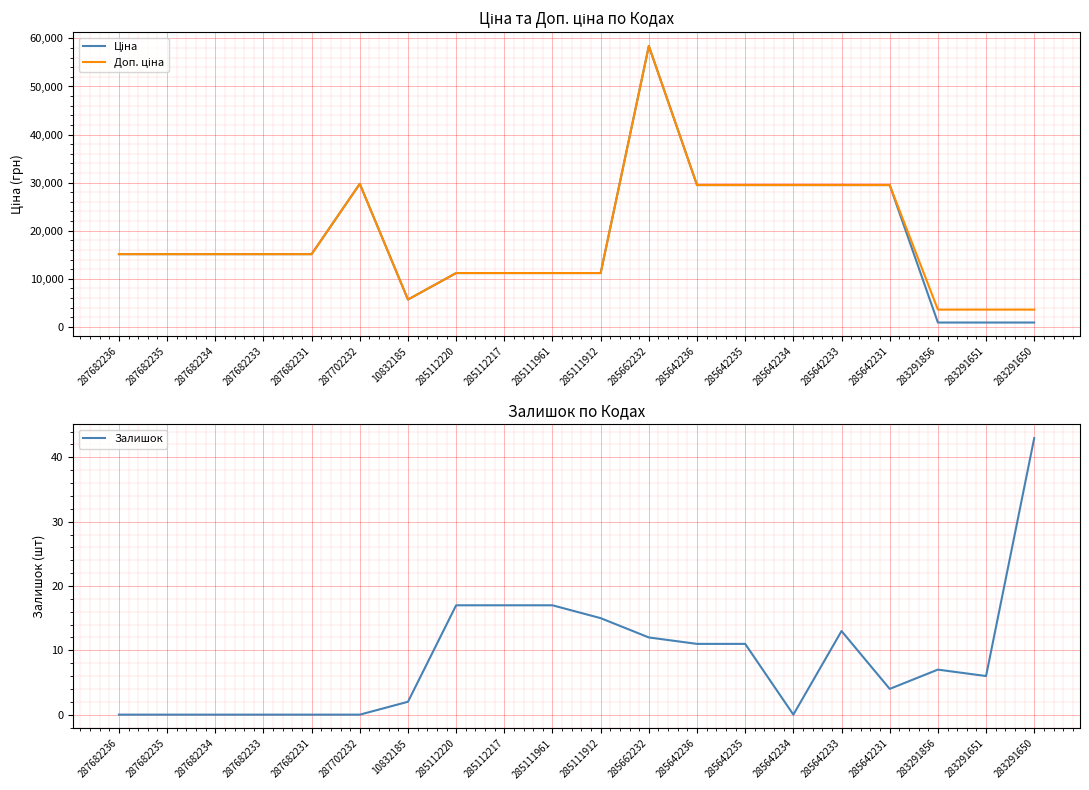

Which category has the lowest value in the Доп. ціна series?

283291856